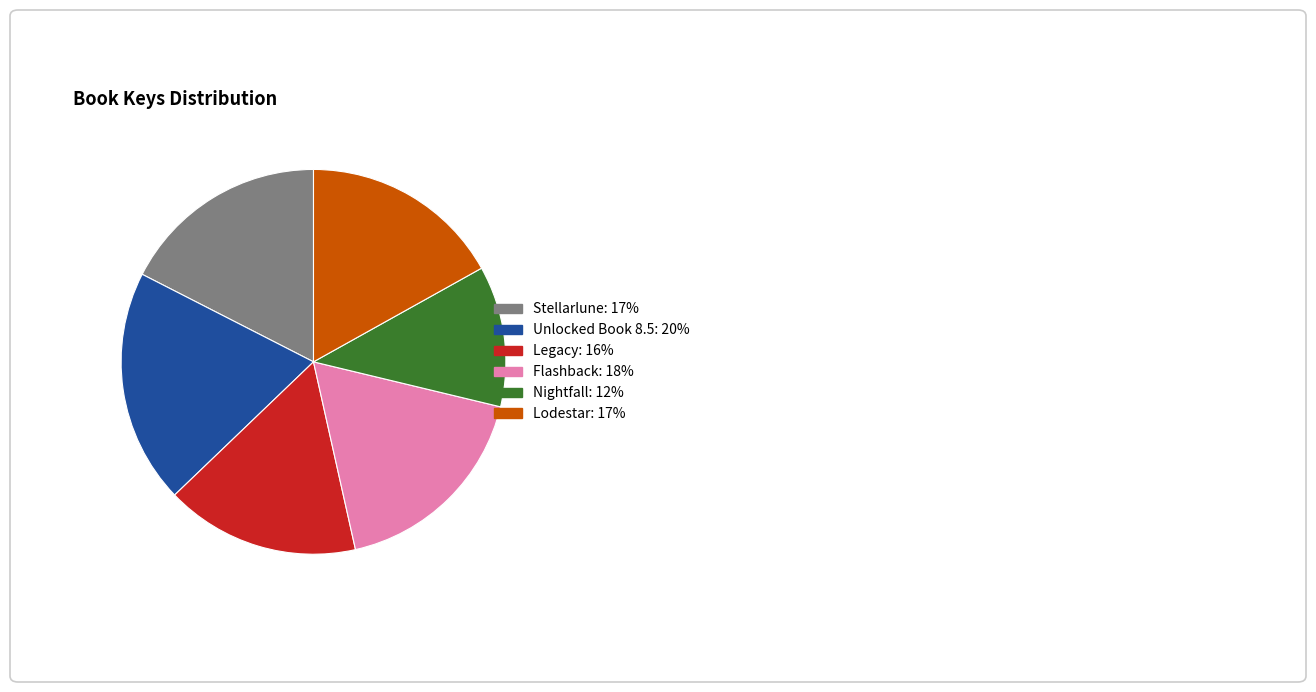

Between Unlocked Book 8.5 and Flashback, which is larger?

Unlocked Book 8.5